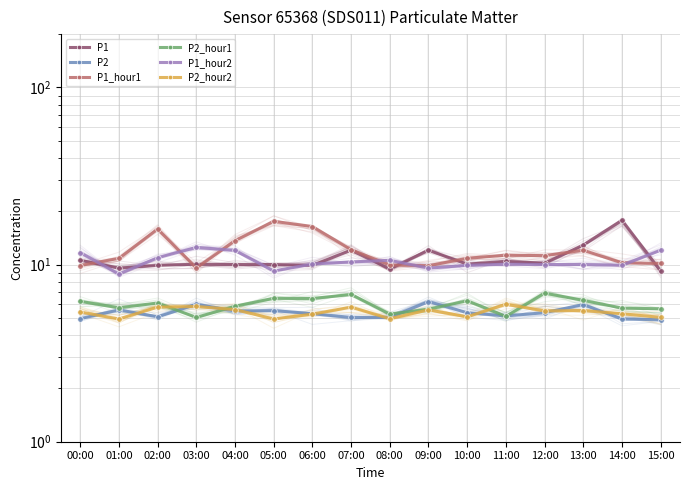

Rank the categories by P1 value from lowest to highest.

15:00, 08:00, 01:00, 02:00, 06:00, 04:00, 05:00, 03:00, 10:00, 12:00, 11:00, 00:00, 07:00, 09:00, 13:00, 14:00